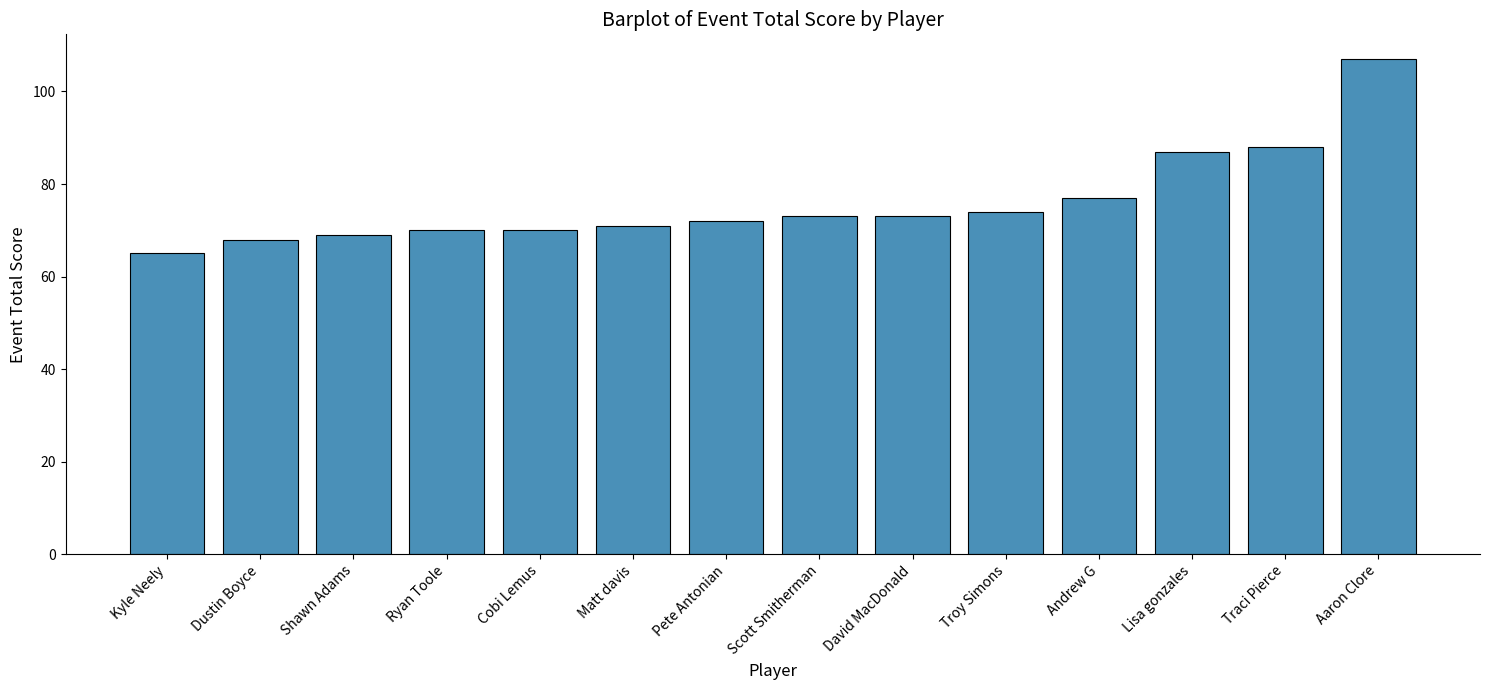

How many values are below 73?

7